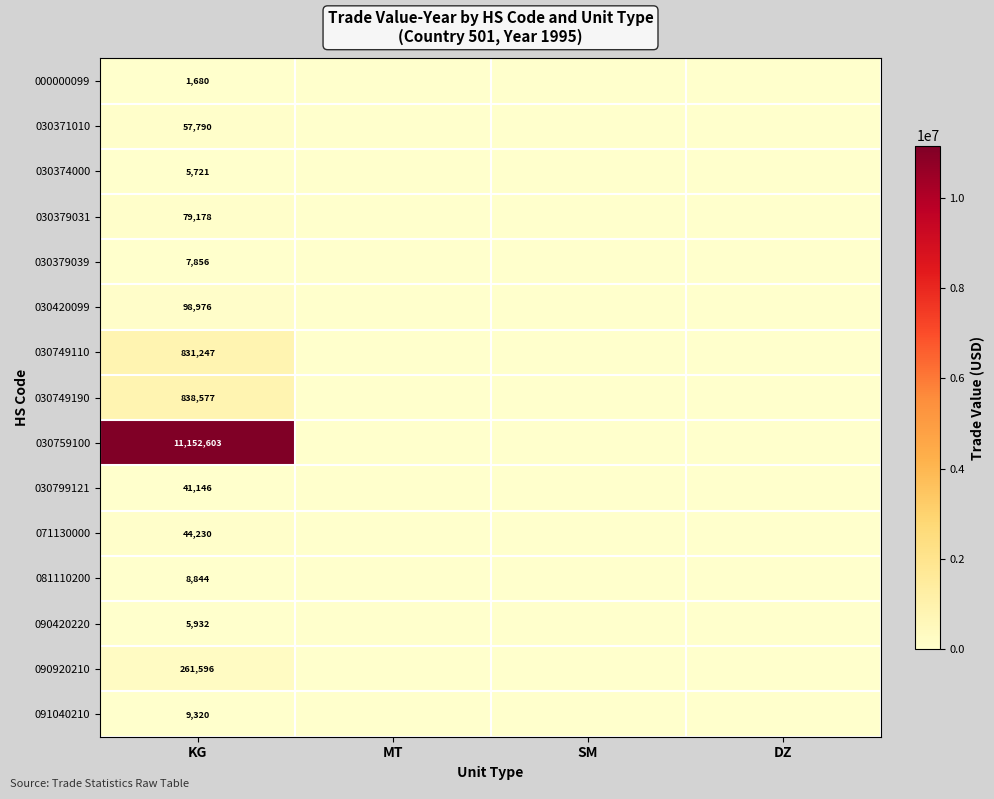

What is the spread (max minus min) of values at KG?

11150923